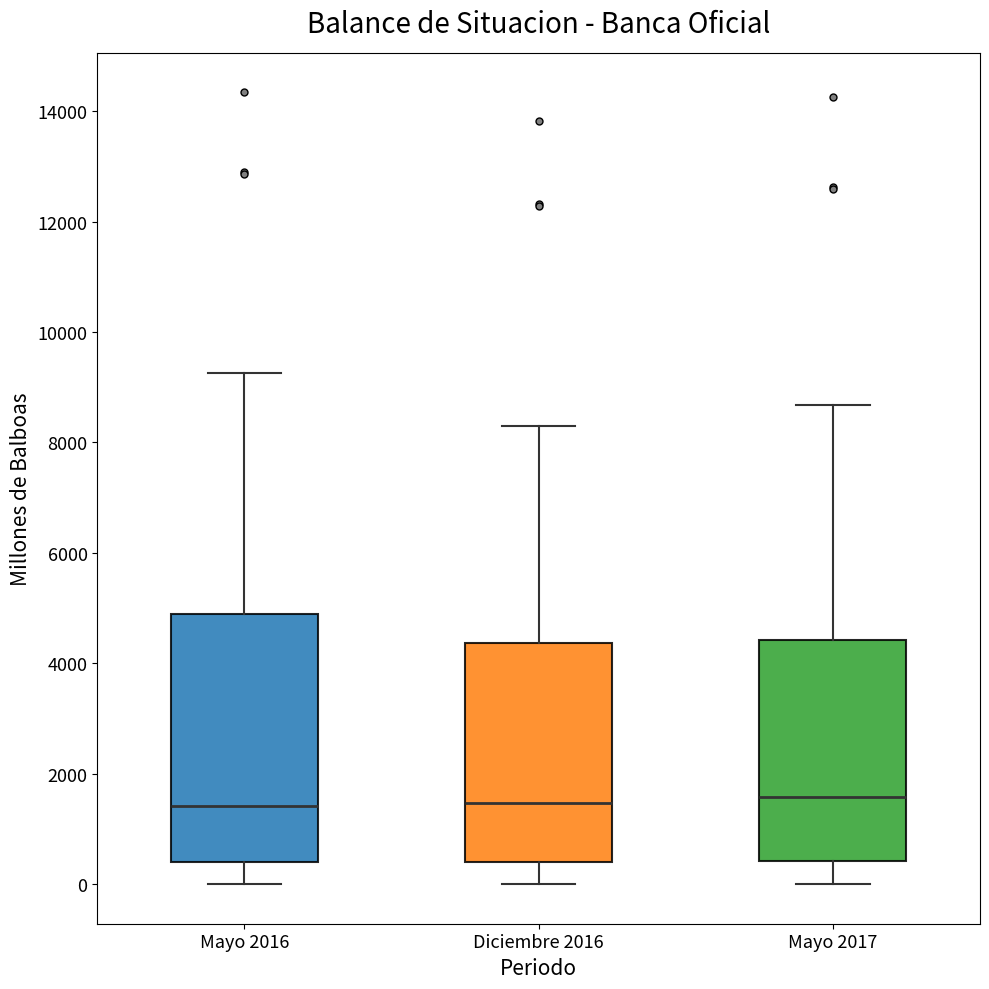

Where does the lower whisker of the box for Mayo 2017 end on the y-axis? The values are not printed on the chart, so give them approximately, as read against the axis.

0